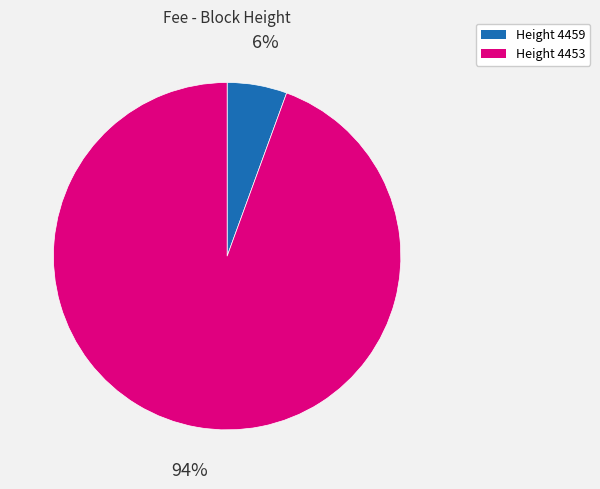

Combined, do Height 4459 and Height 4453 account for over 50%?

Yes